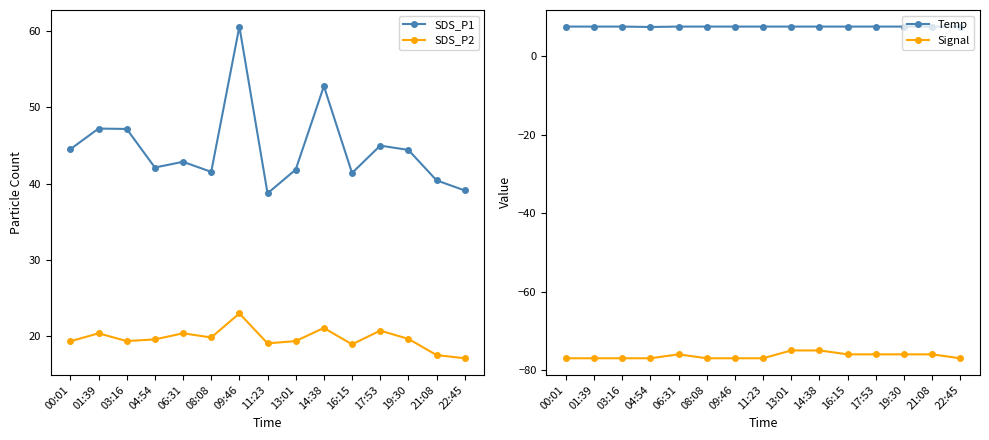

At which category does the chart reach its minimum across all series?

00:01